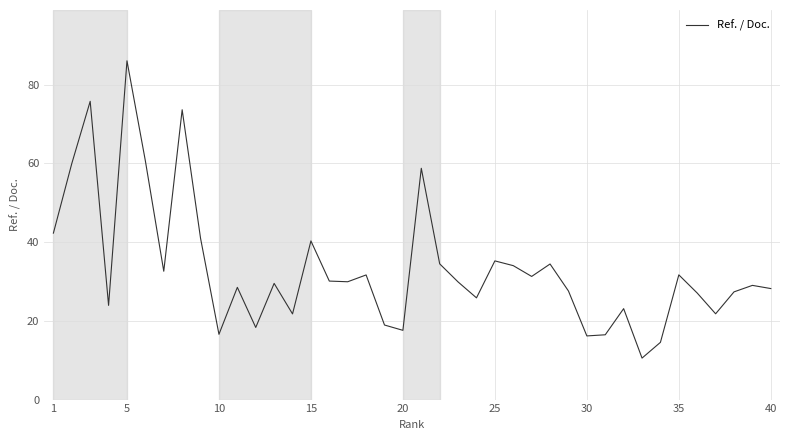

What is the smallest value displayed?

10.5